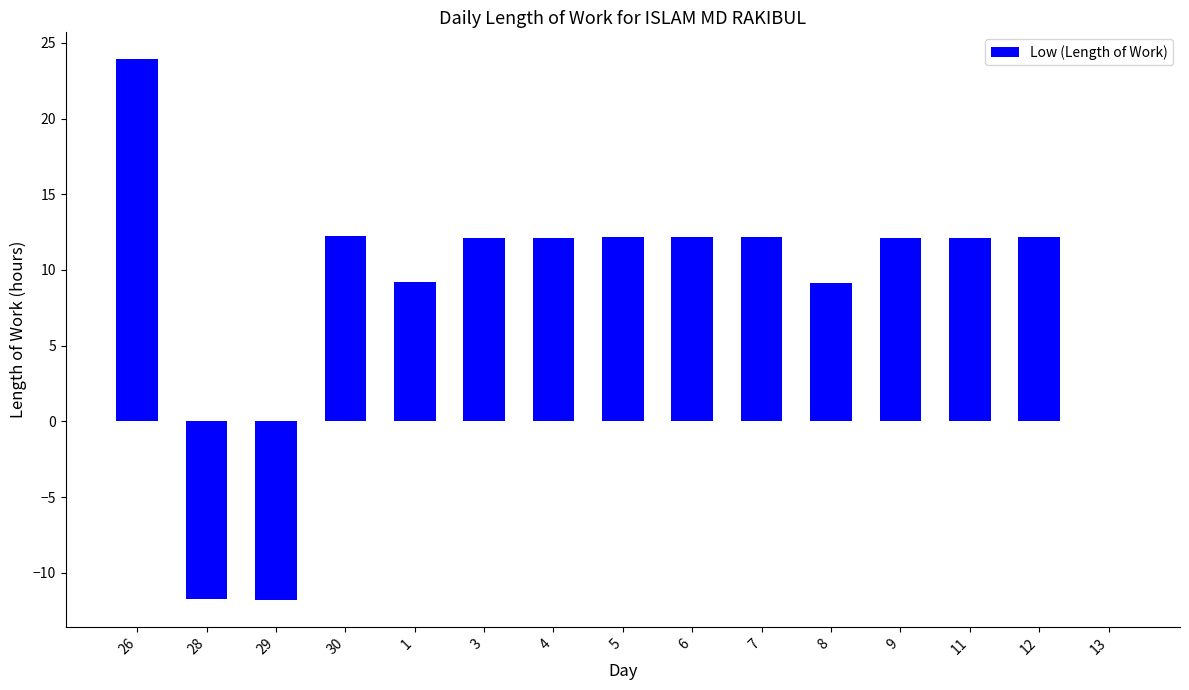

What is the difference between the values at 1 and 28?

21.0